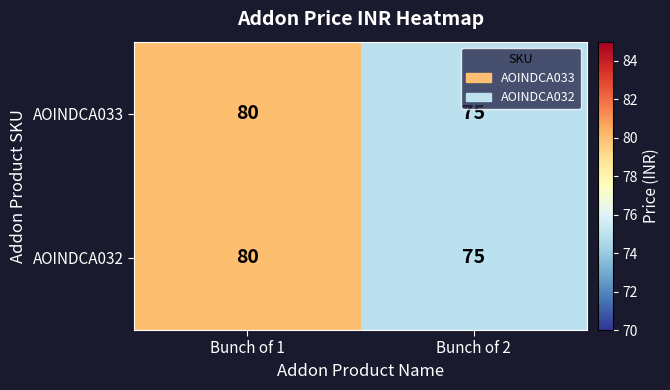

What is the difference between the AOINDCA033 values at Bunch of 1 and Bunch of 2?

5